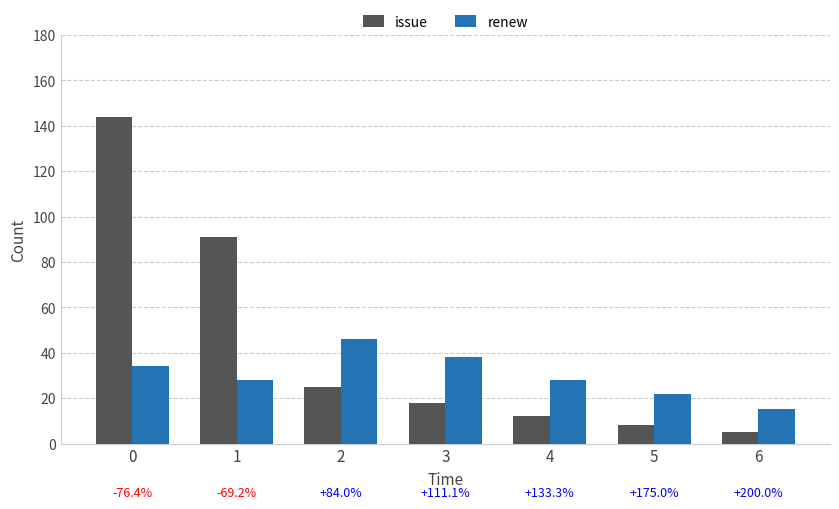

What is the lowest value of the issue series?

5